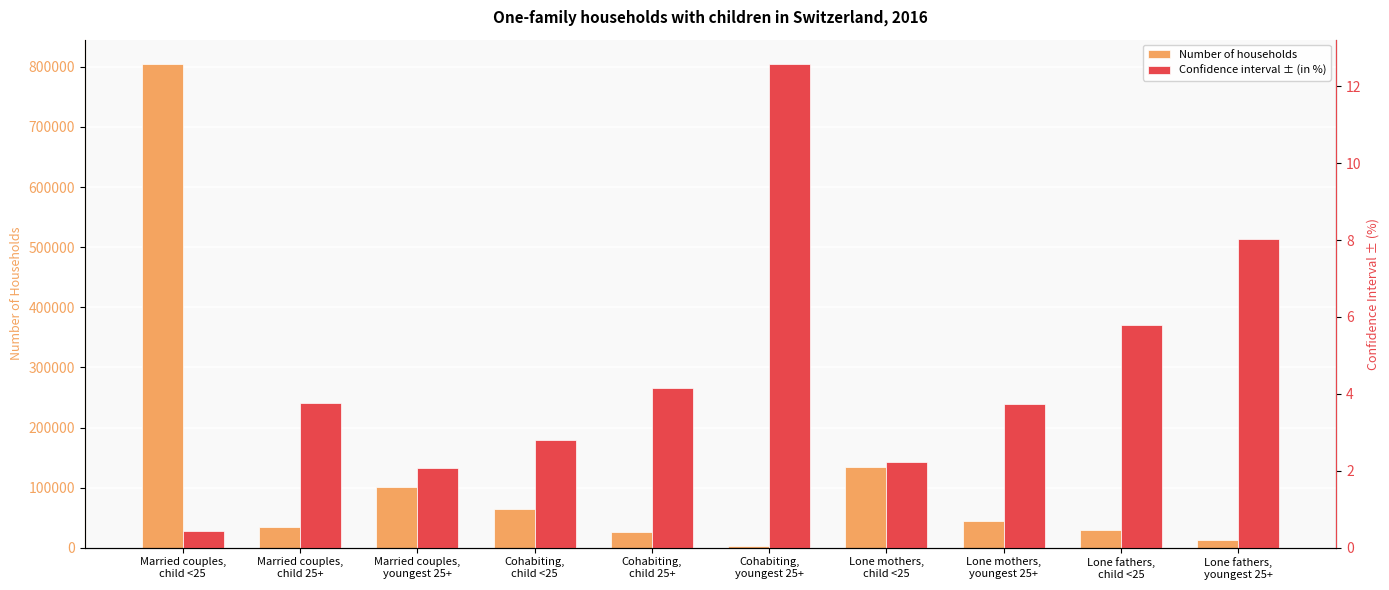

Rank the categories by Number of households value from lowest to highest.

Cohabiting,
youngest 25+, Lone fathers,
youngest 25+, Cohabiting,
child 25+, Lone fathers,
child <25, Married couples,
child 25+, Lone mothers,
youngest 25+, Cohabiting,
child <25, Married couples,
youngest 25+, Lone mothers,
child <25, Married couples,
child <25